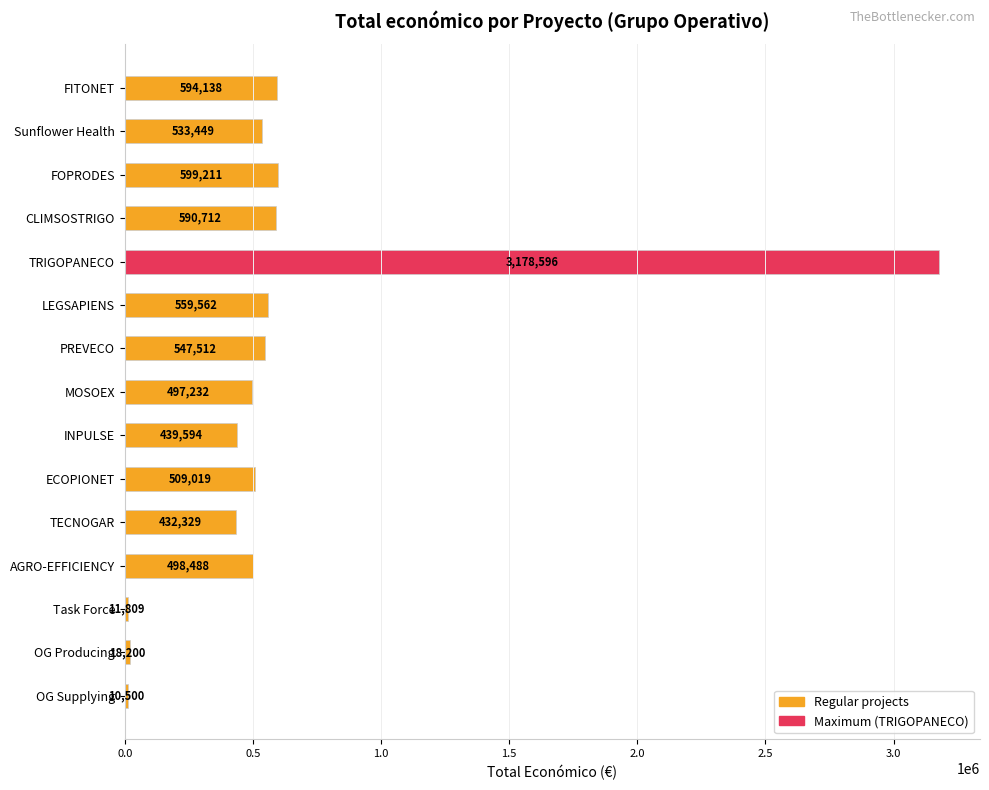

What is the change in value from Sunflower Health to INPULSE?

-93855